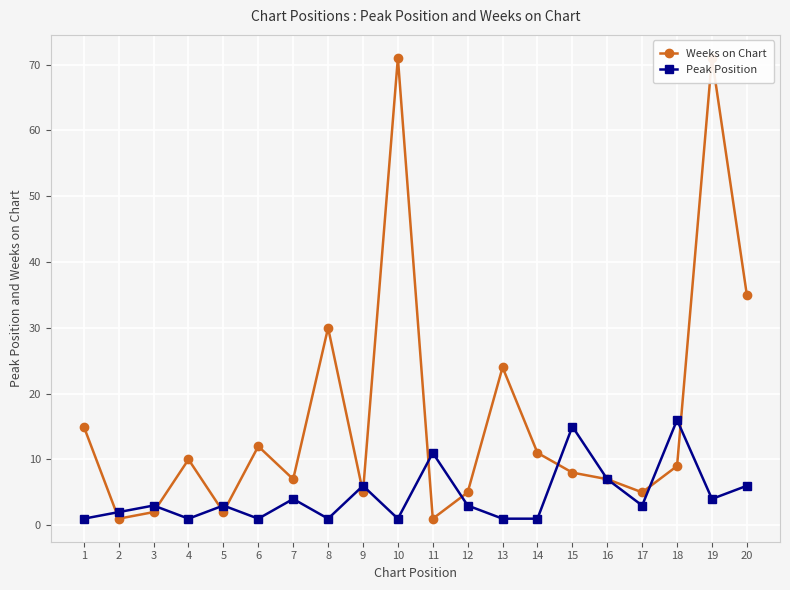

What is the highest value of the Weeks on Chart series?

71